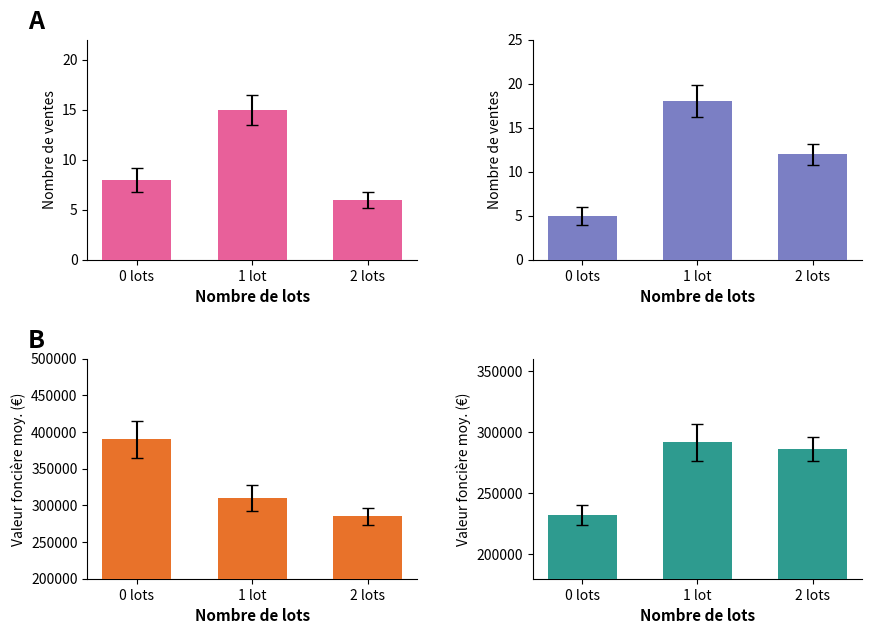

Which series has the largest total across all categories?

Vente